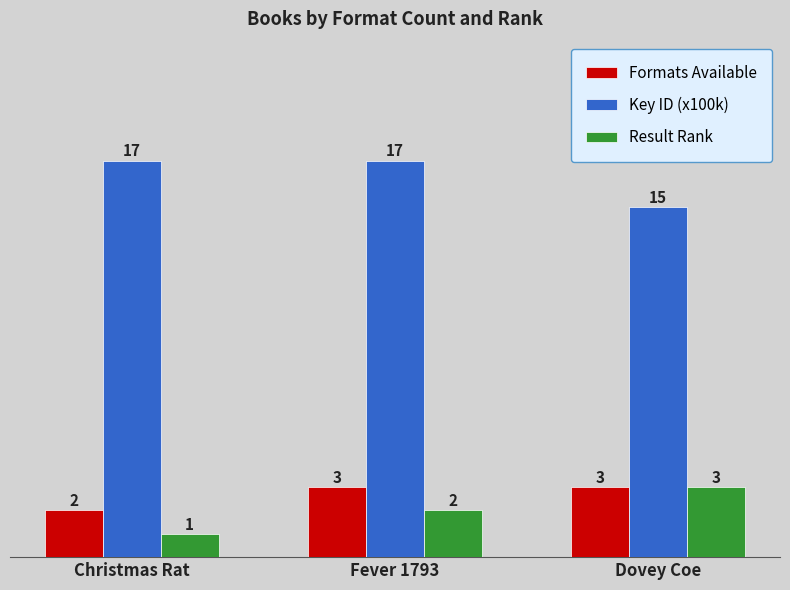

Reading right to left, list all the values displayed in this chart.

Formats Available: Dovey Coe=3	Fever 1793=3	Christmas Rat=2
Key ID (x100k): Dovey Coe=15	Fever 1793=17	Christmas Rat=17
Result Rank: Dovey Coe=3	Fever 1793=2	Christmas Rat=1